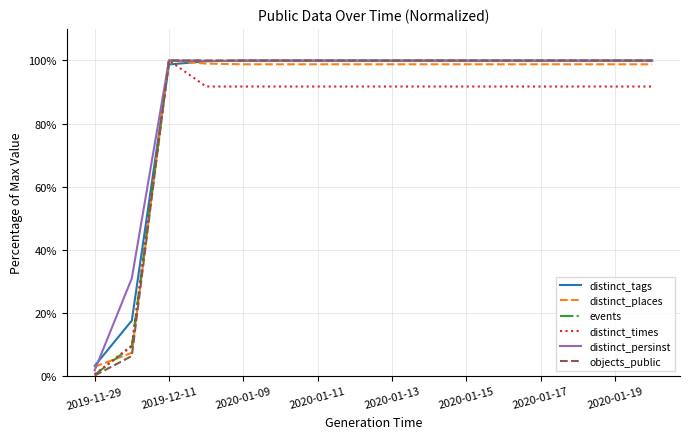

How many times do distinct_tags and distinct_times cross each other?

2